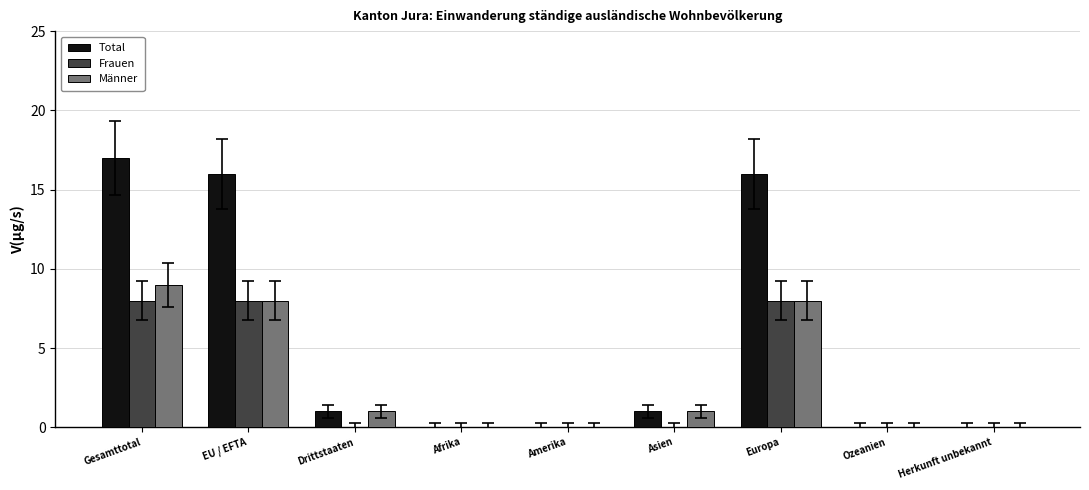

Is the value of Total at Drittstaaten greater than the value of Frauen at Herkunft unbekannt?

Yes